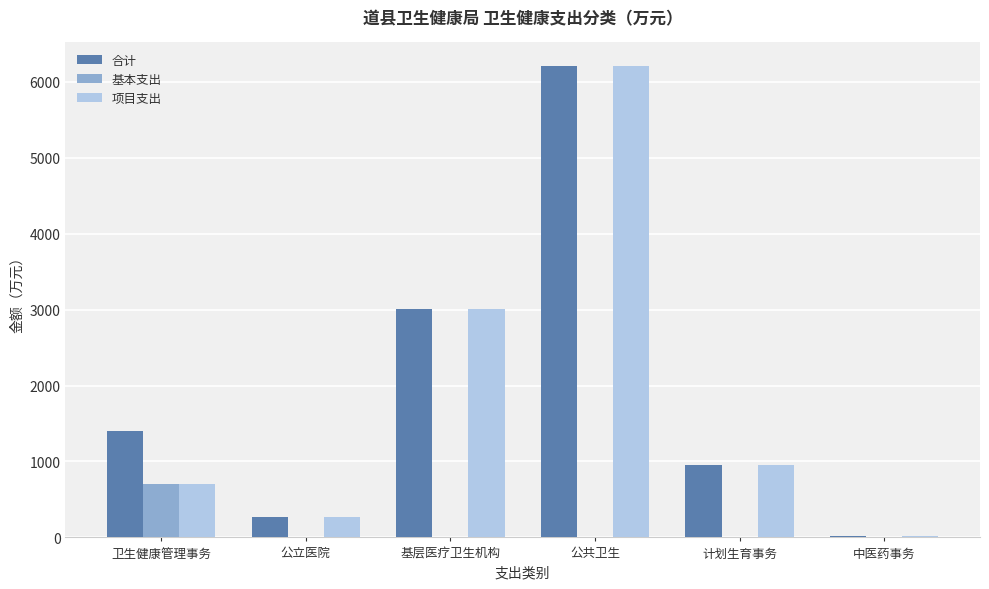

What is the maximum value shown in the chart?

6208.8